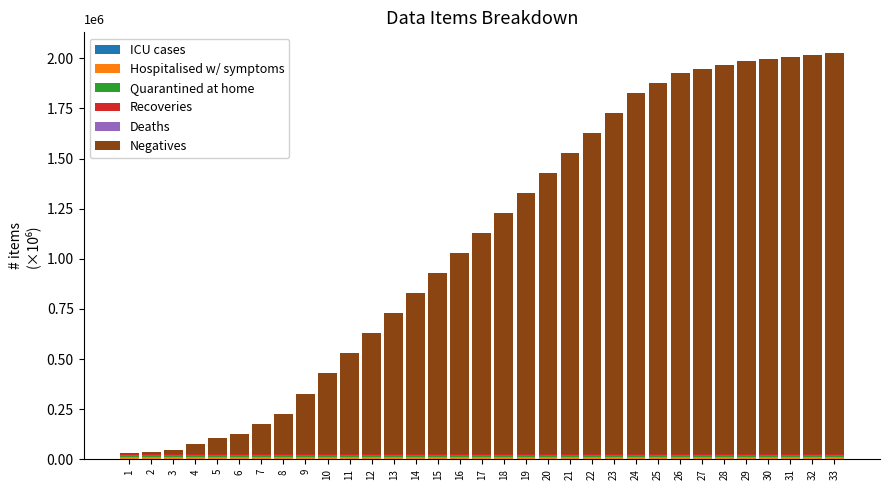

Are the bars grouped side by side (vs. stacked)?

No